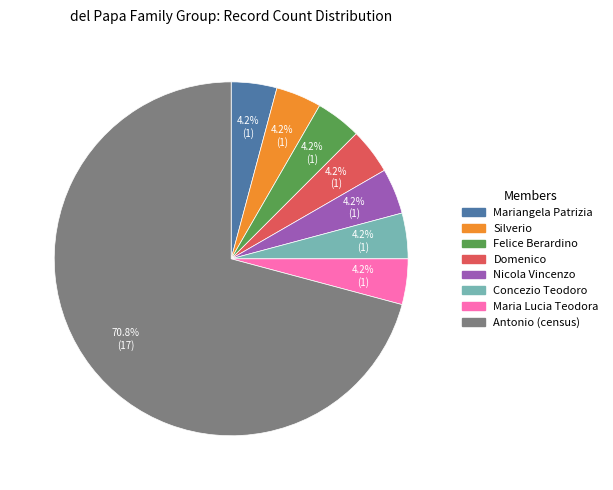

How many segments does this pie chart have?

8